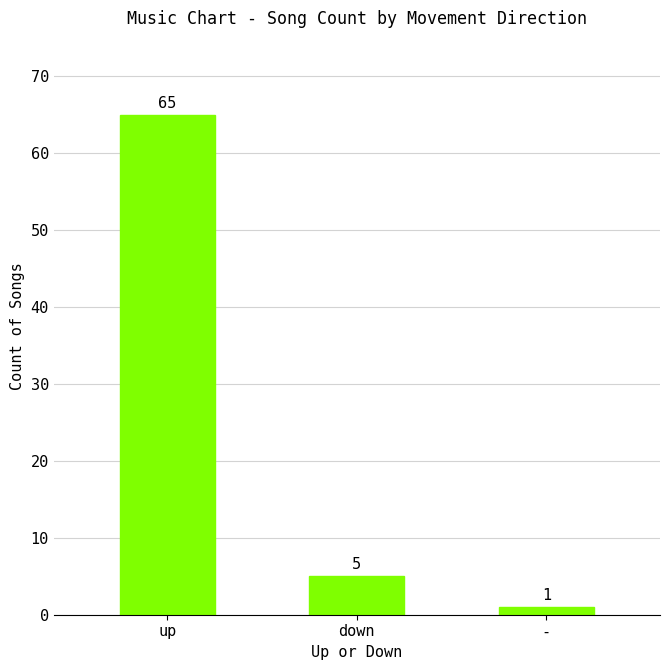

Between - and up, which is larger?

up